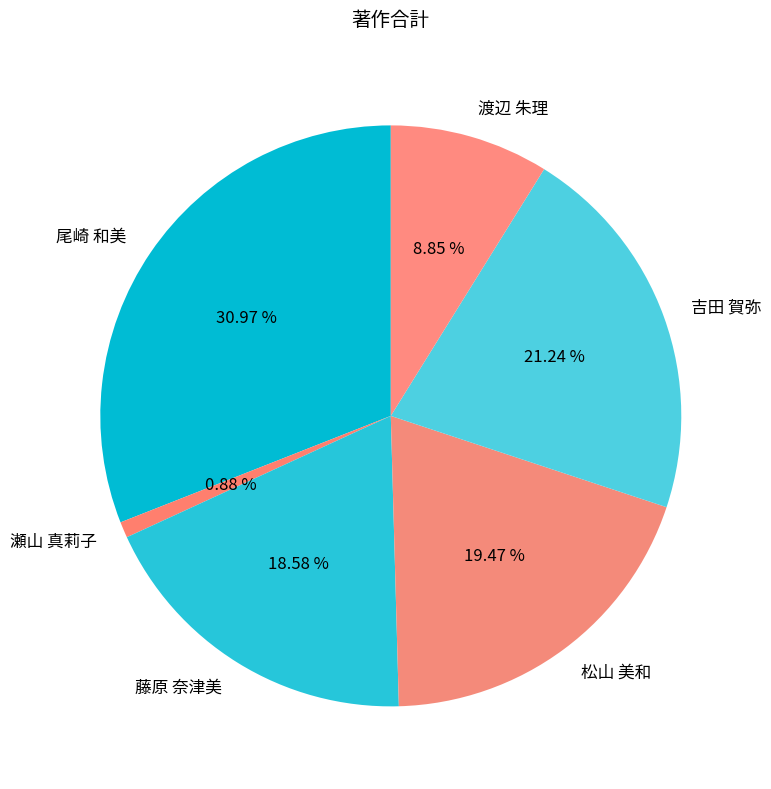

Does 松山 美和 represent more than half of the total?

No